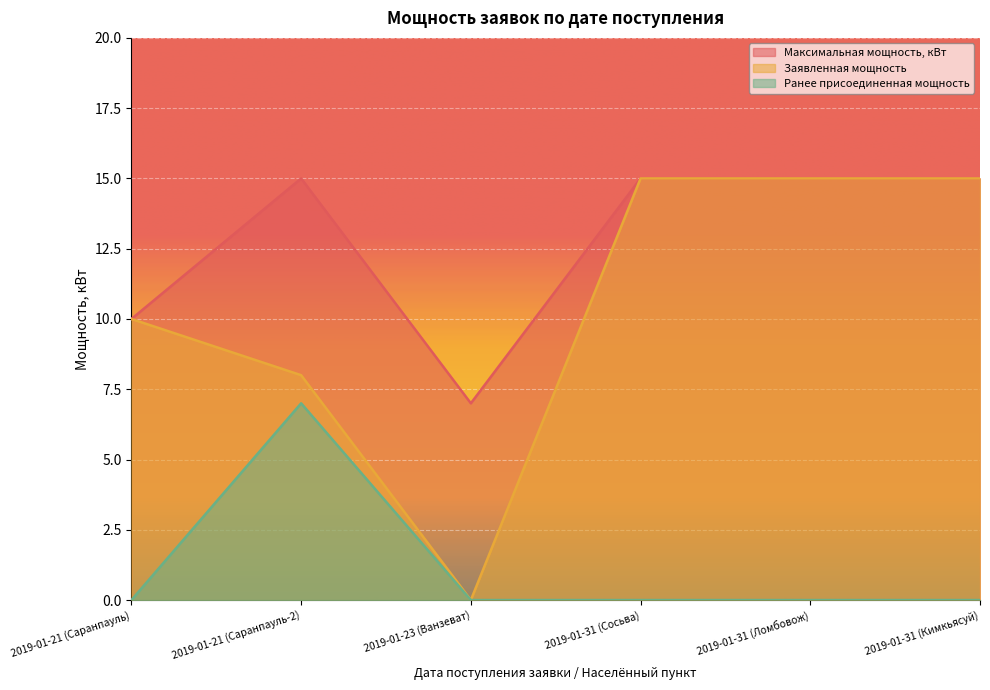

The Ранее присоединенная мощность series shows 0 at 2019-01-31 (Ломбовож). True or false?

True